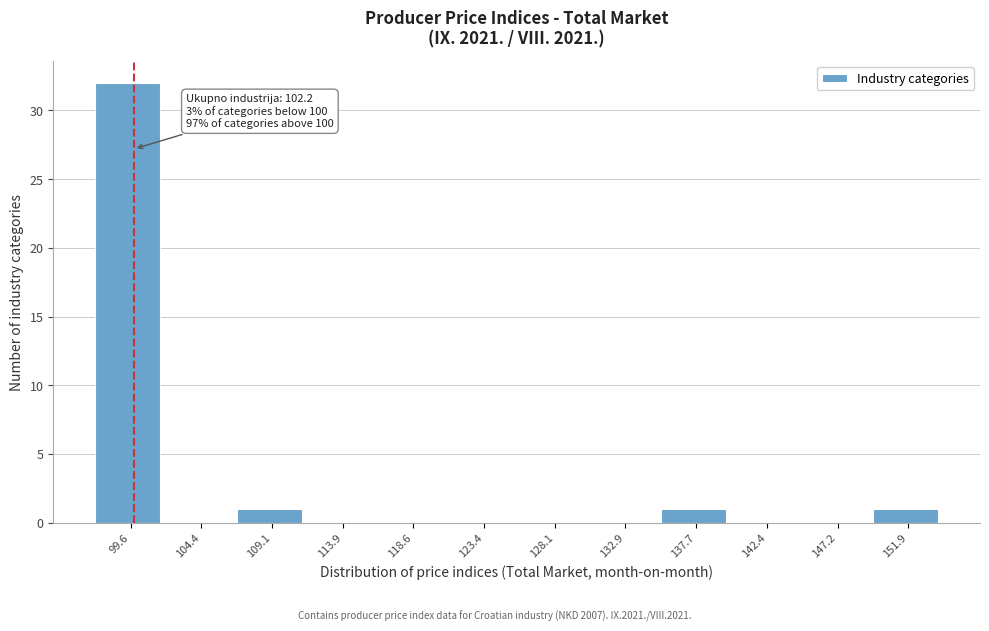

Reading right to left, list all the values displayed in this chart.

151.9=1	147.2=0	142.4=0	137.7=1	132.9=0	128.1=0	123.4=0	118.6=0	113.9=0	109.1=1	104.4=0	99.6=32